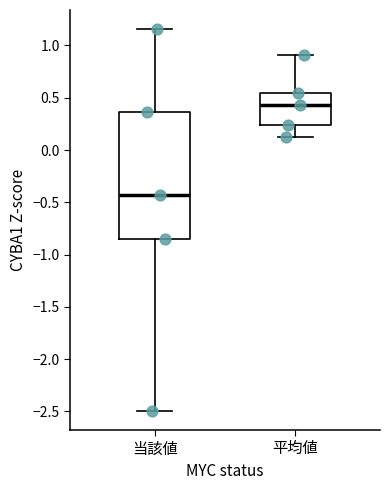

Where does the lower whisker of the box for 当該値 end on the y-axis? The values are not printed on the chart, so give them approximately, as read against the axis.

-2.50